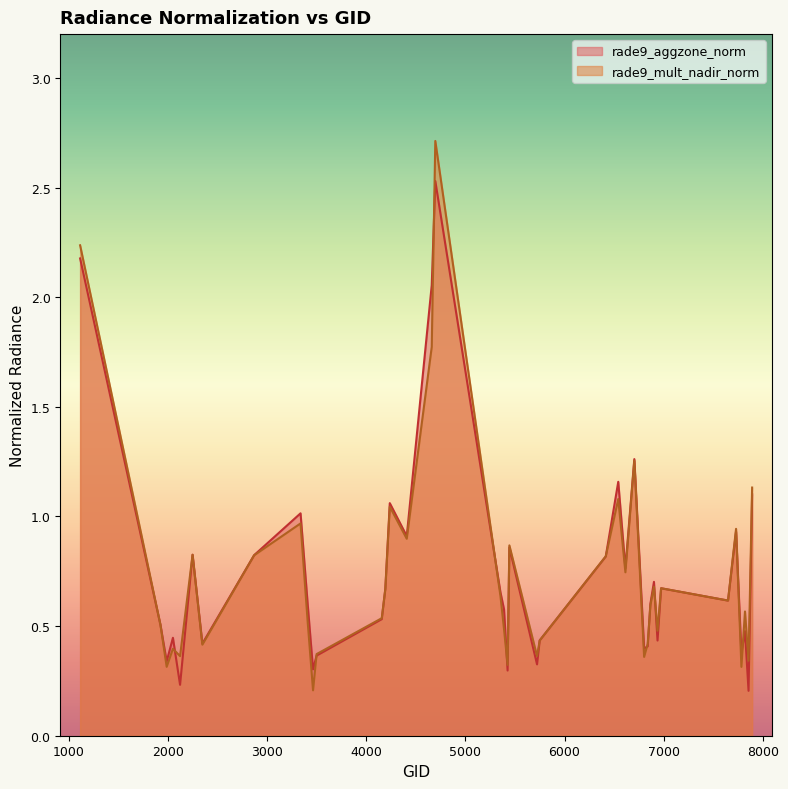

What is the value of the rade9_mult_nadir_norm point at the 19th from the left?

0.6